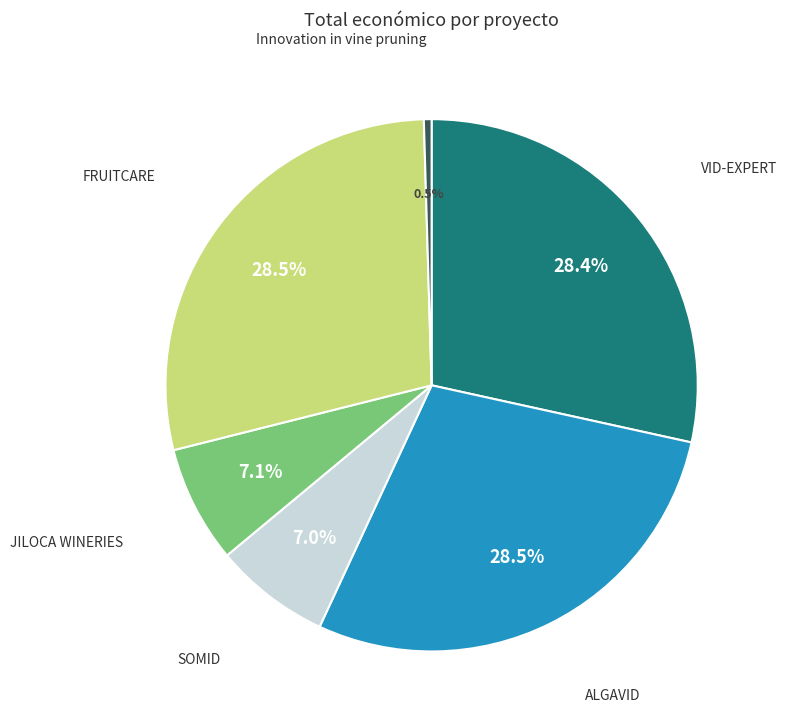

Is there a majority slice in this chart?

No